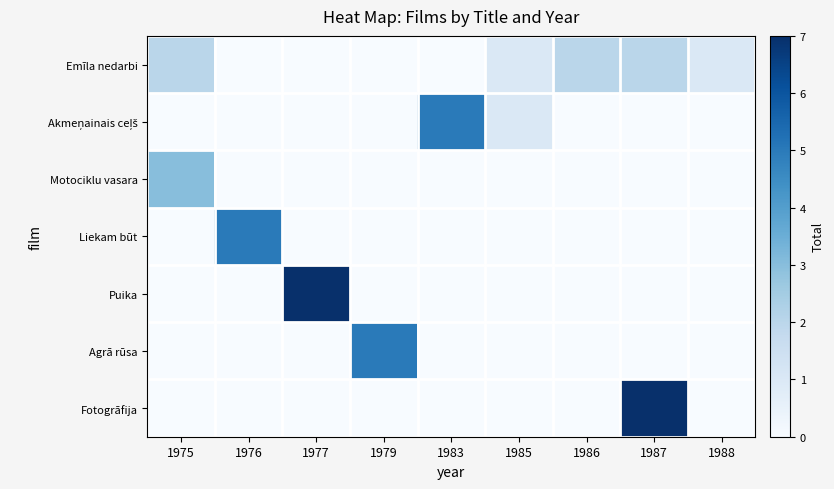

Which label corresponds to the smallest value in the chart?

1976